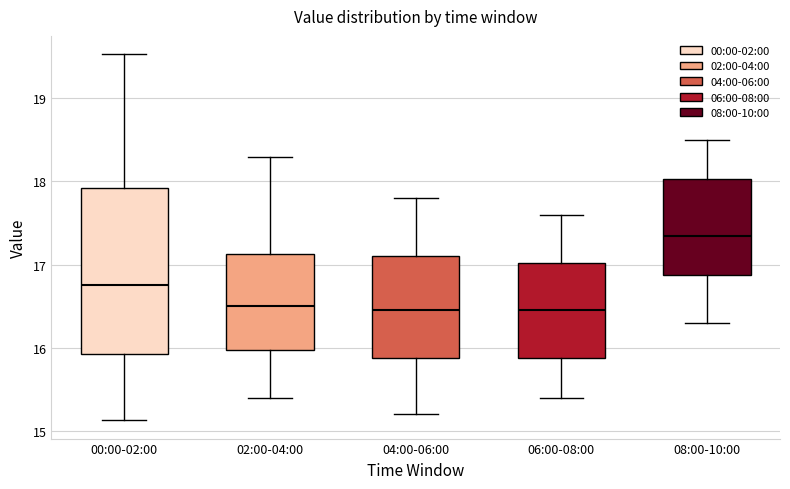

Comparing the boxes themselves (not the whiskers), which one is the tallest?

00:00-02:00